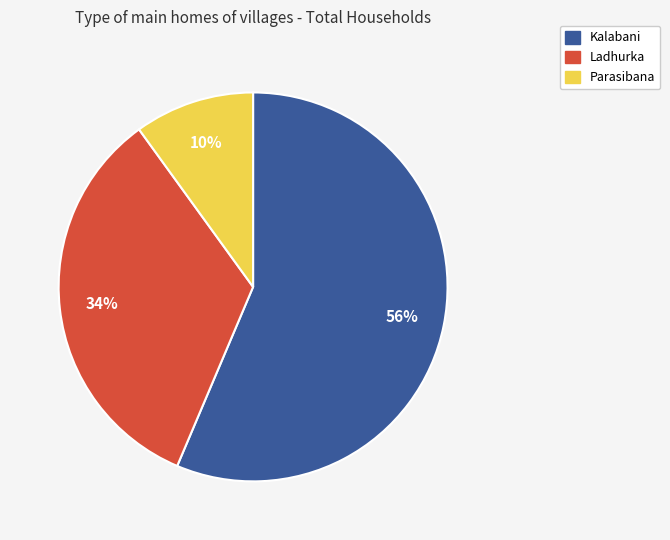

How many slices are in this pie chart?

3